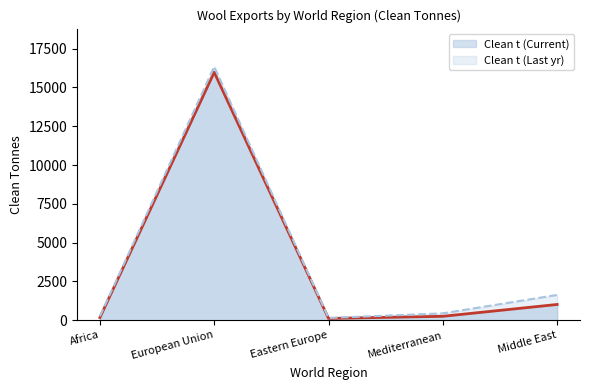

Where is the first local maximum for Clean t (Last yr)?

European Union